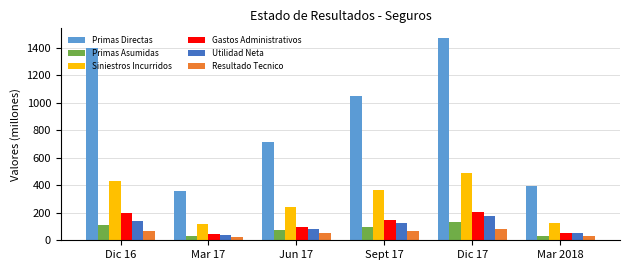

Is it true that Gastos Administrativos equals 53.1 at Mar 2018?

True